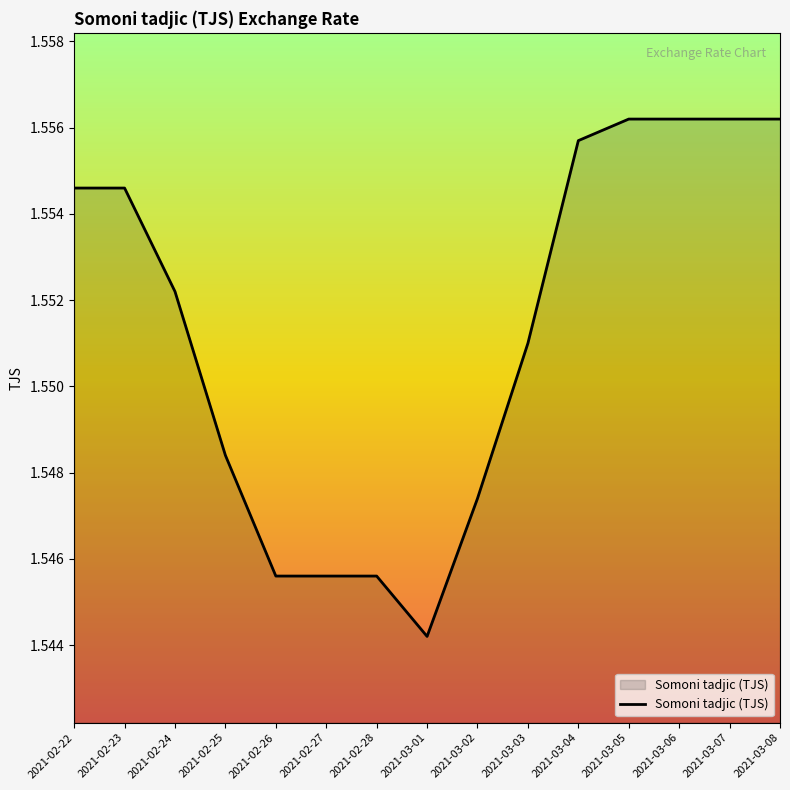

Count the number of categories in the chart.

15